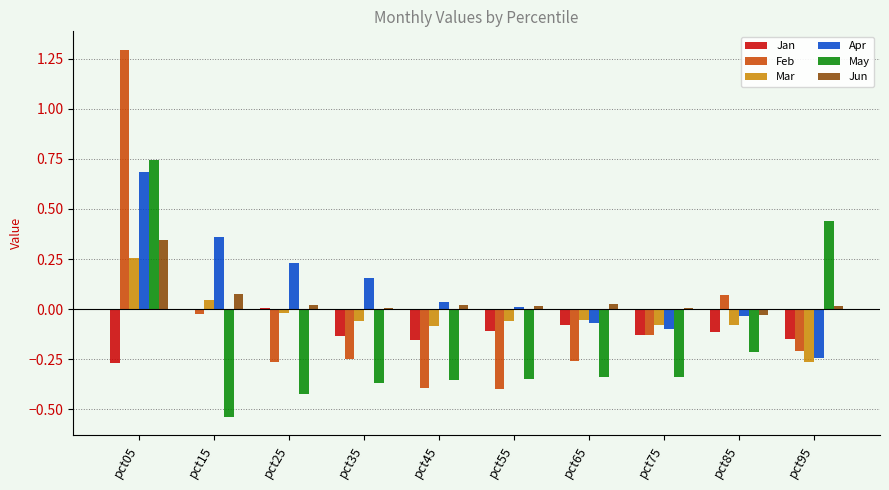

Which series changed the most between pct05 and pct55?

Feb